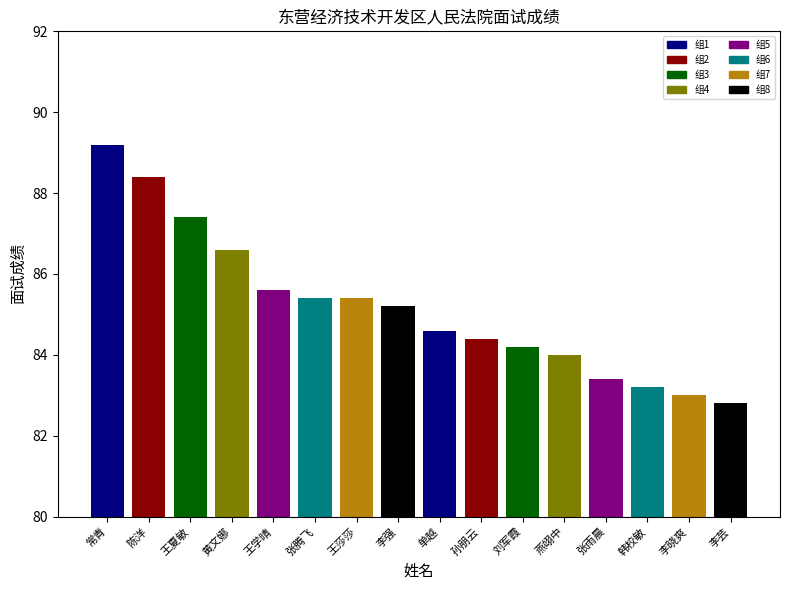

What is the ratio of the value at 李芸 to the value at 王学晴?

1.0